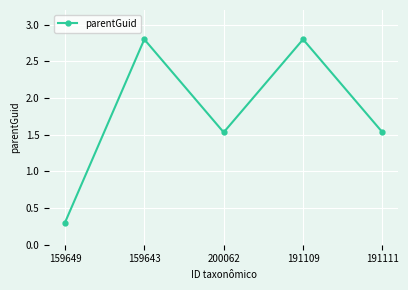

What is the greatest value displayed?

2.8